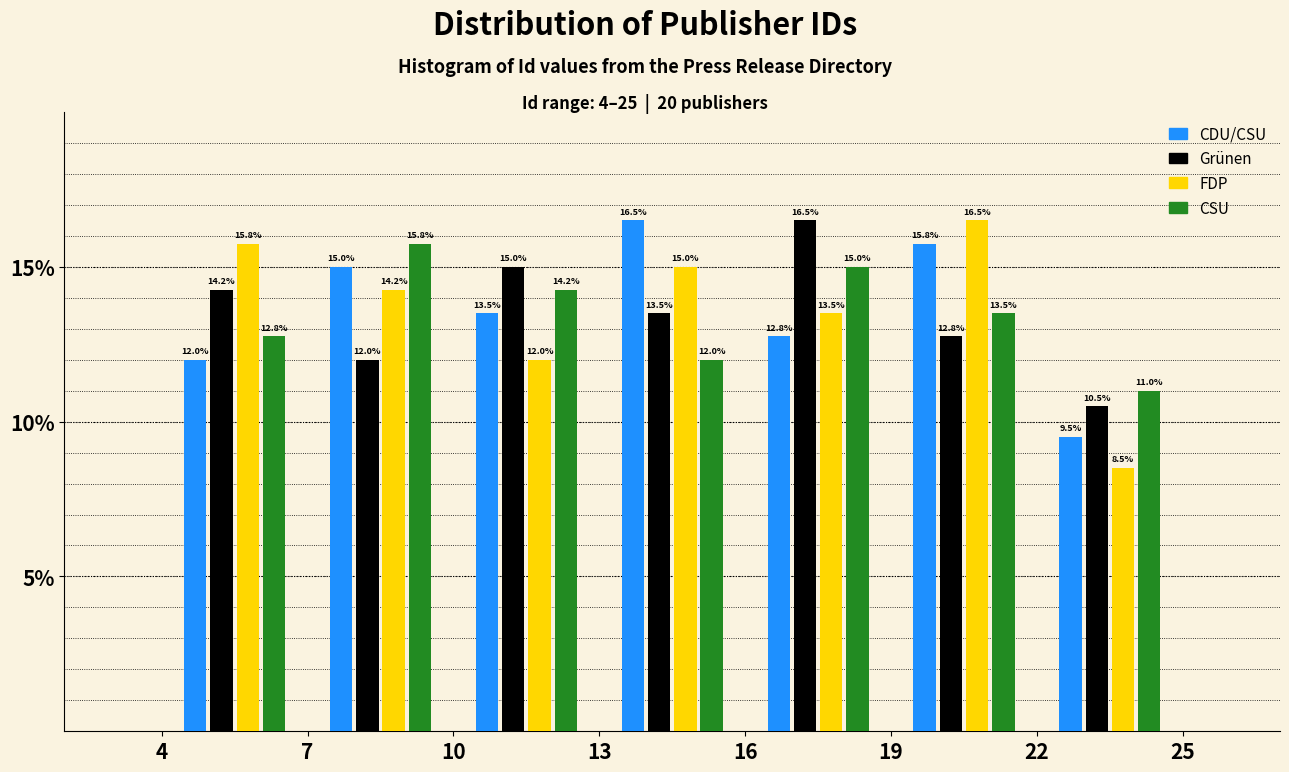

In the CDU/CSU series, which range on the x-axis has the tallest bar?

13 to 16